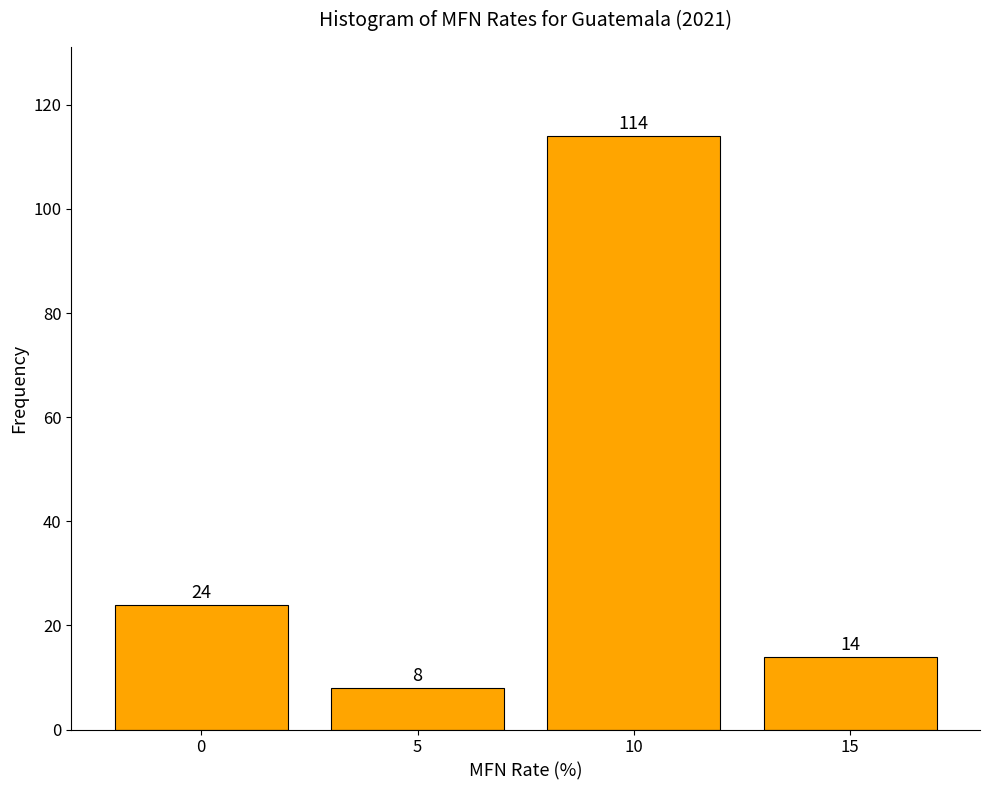

Reading right to left, list all the values displayed in this chart.

14	114	8	24